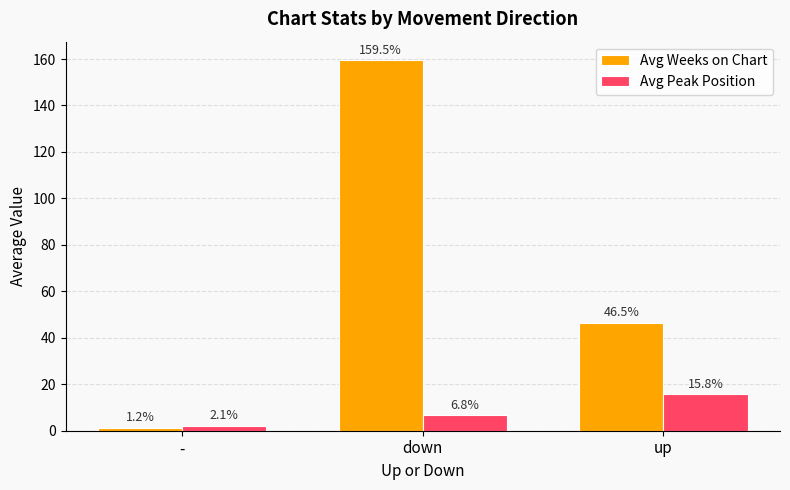

The value of Avg Peak Position at up is 8.6. True or false?

False